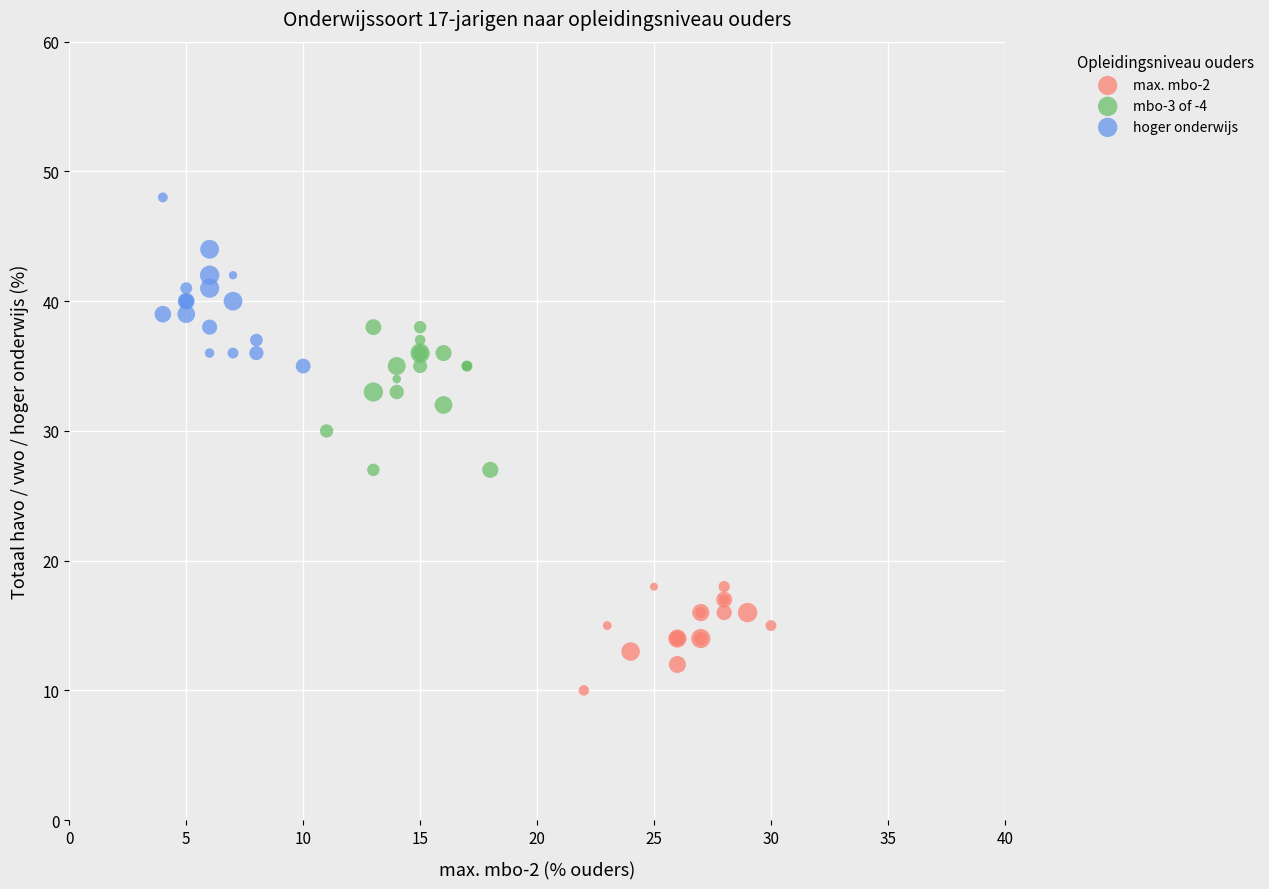

Which series reaches the maximum Y coordinate?

hoger onderwijs